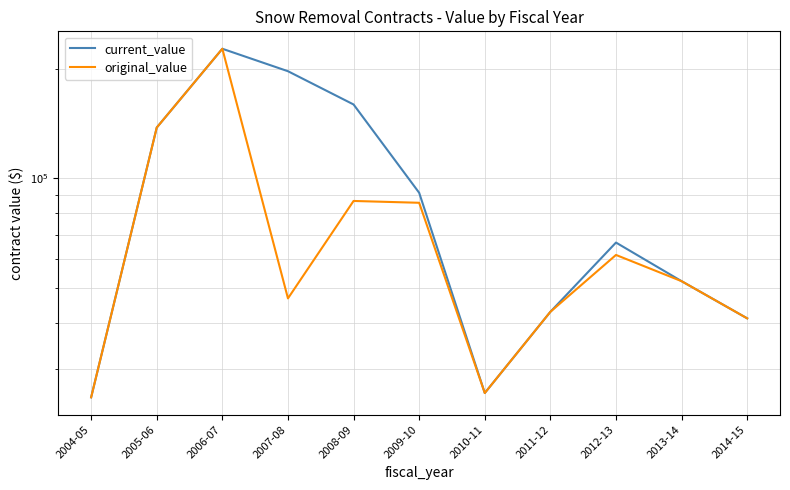

True or false: original_value and current_value cross at least once.

False